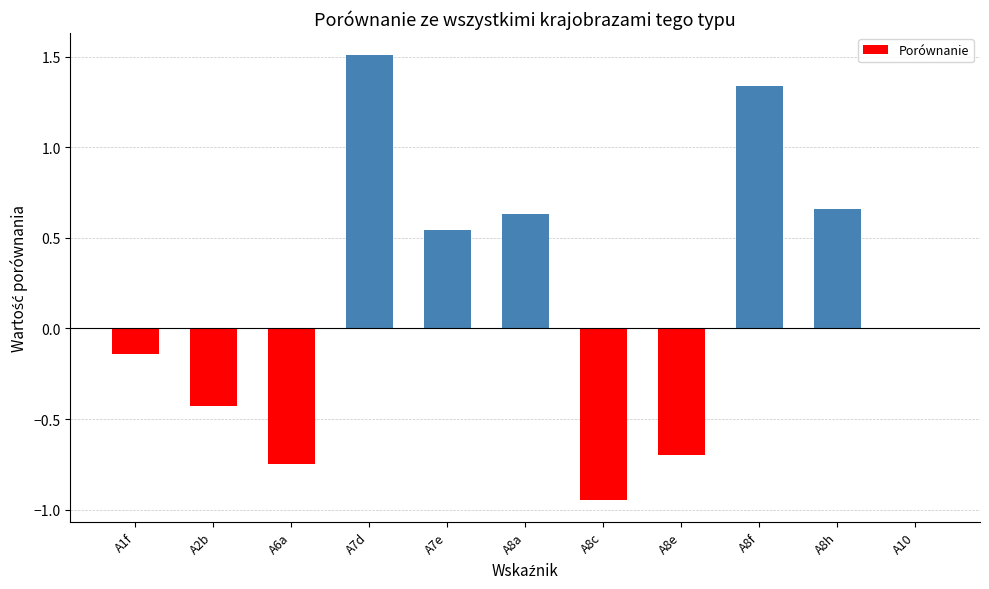

True or false: the data shows 0.3 at A8a.

False